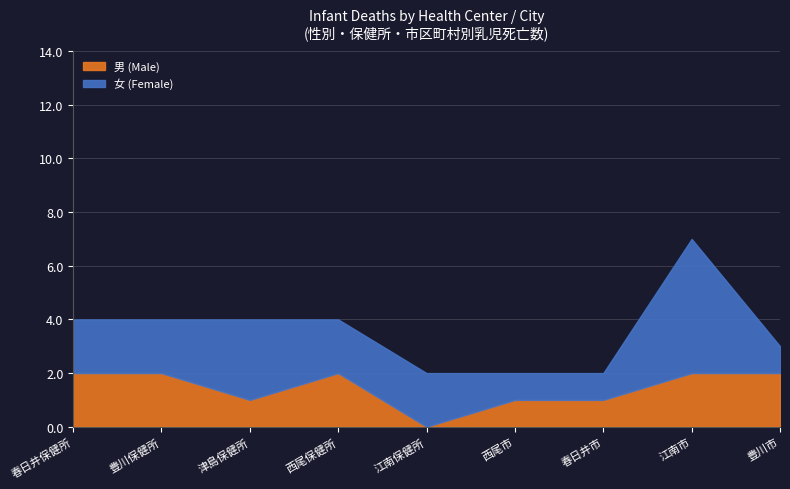

At which label is 女 (Female) closest to 3?

津島保健所